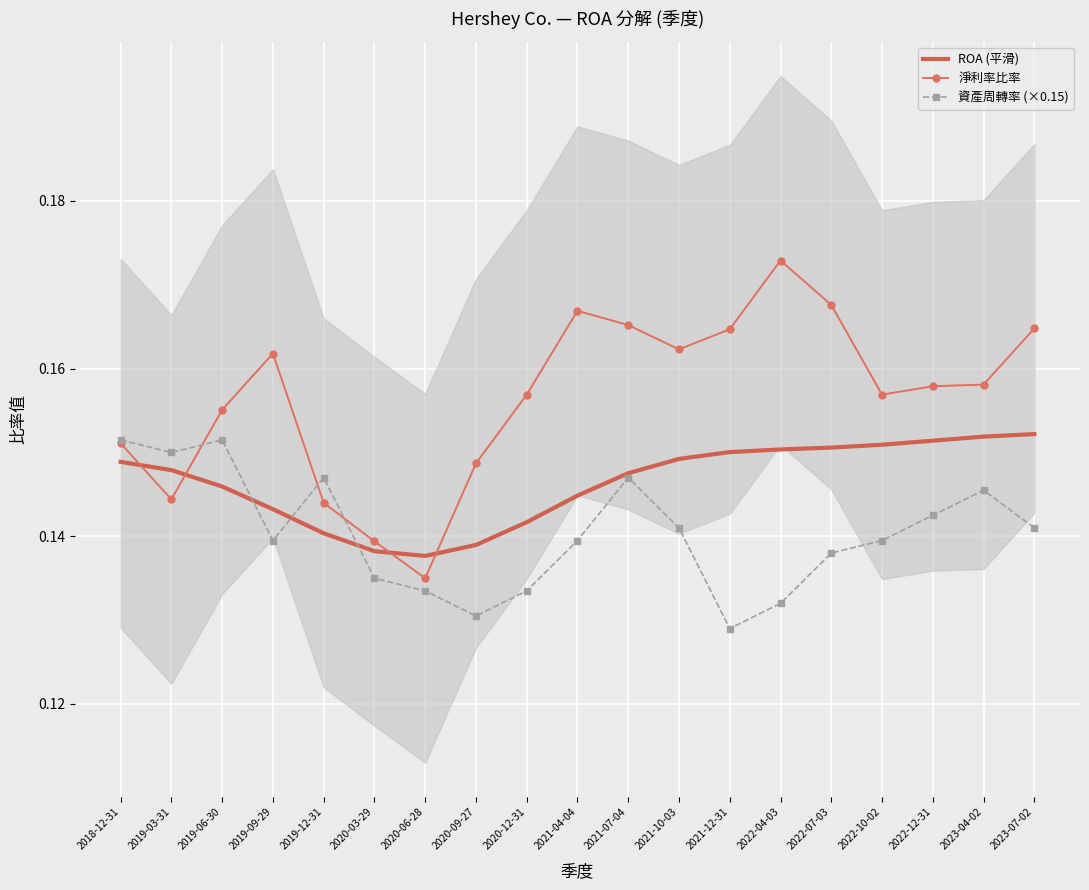

List the labels in order of 資產周轉率 (×0.15) value, smallest first.

2021-12-31, 2020-09-27, 2022-04-03, 2020-06-28, 2020-12-31, 2020-03-29, 2022-07-03, 2019-09-29, 2021-04-04, 2022-10-02, 2021-10-03, 2023-07-02, 2022-12-31, 2023-04-02, 2019-12-31, 2021-07-04, 2019-03-31, 2018-12-31, 2019-06-30